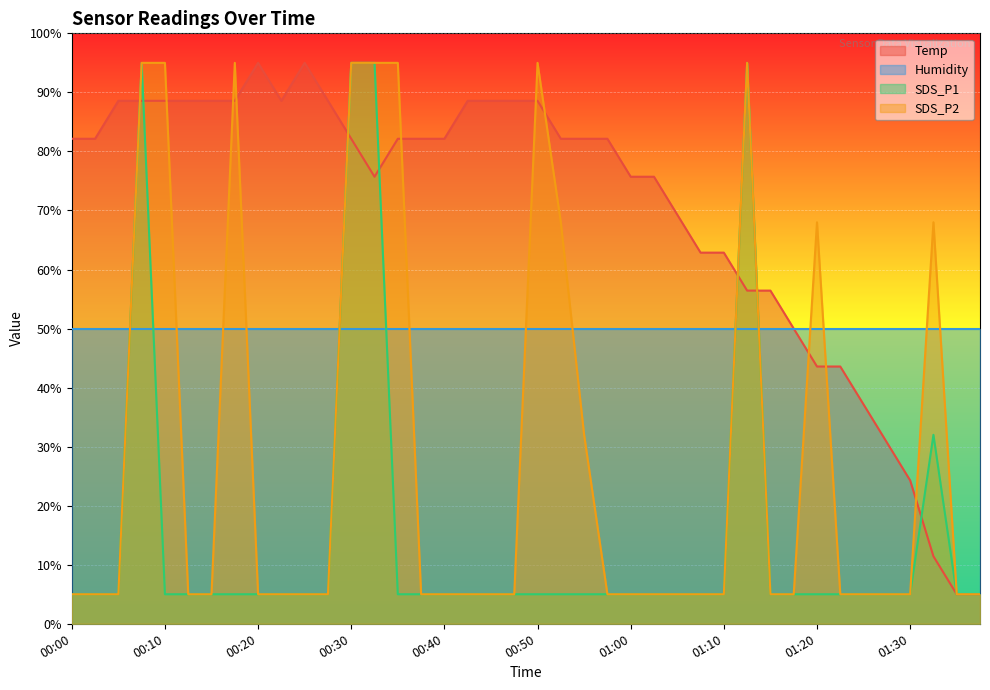

What is the minimum value shown in the chart?

5.0